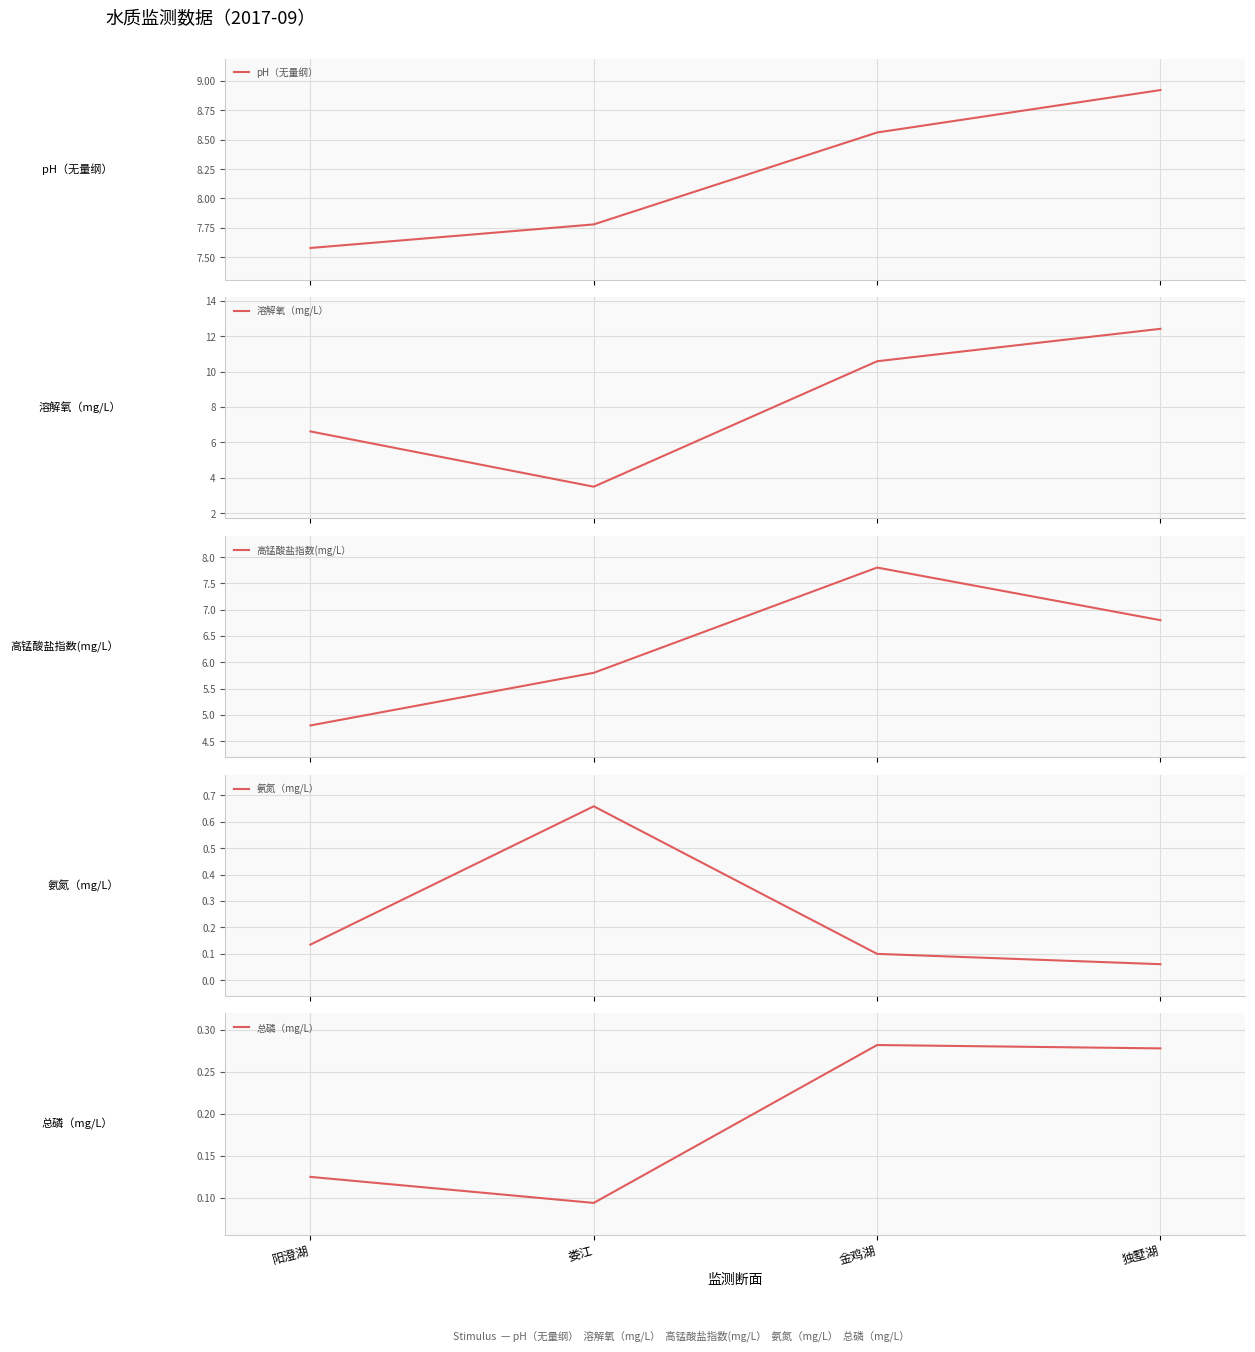

Which category has the highest value in the 高锰酸盐指数(mg/L） series?

金鸡湖